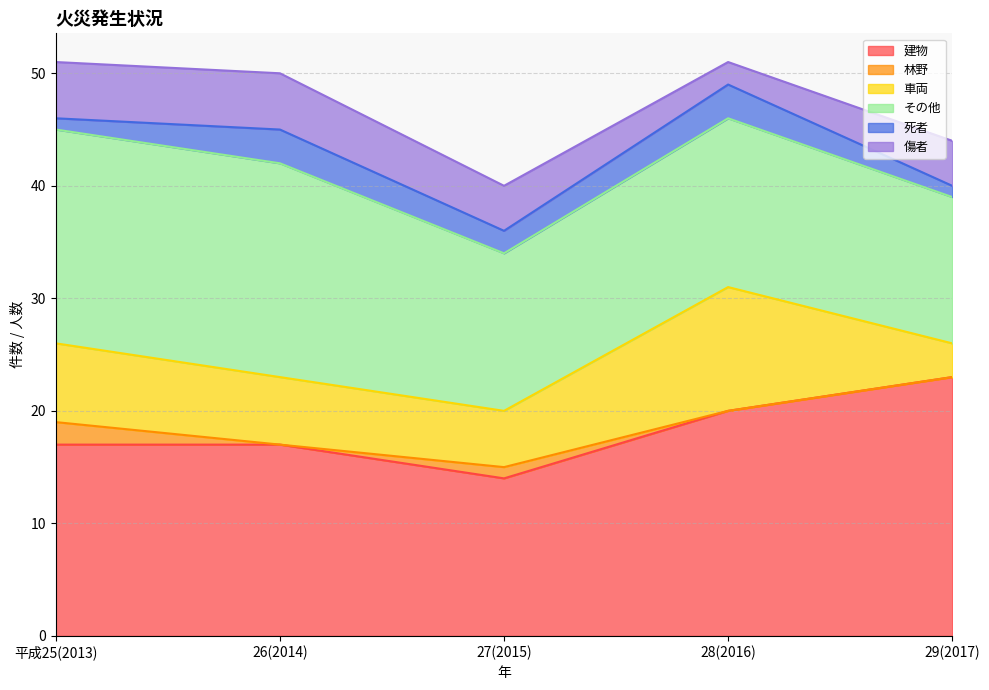

At which category does 死者 reach its first local peak?

26(2014)